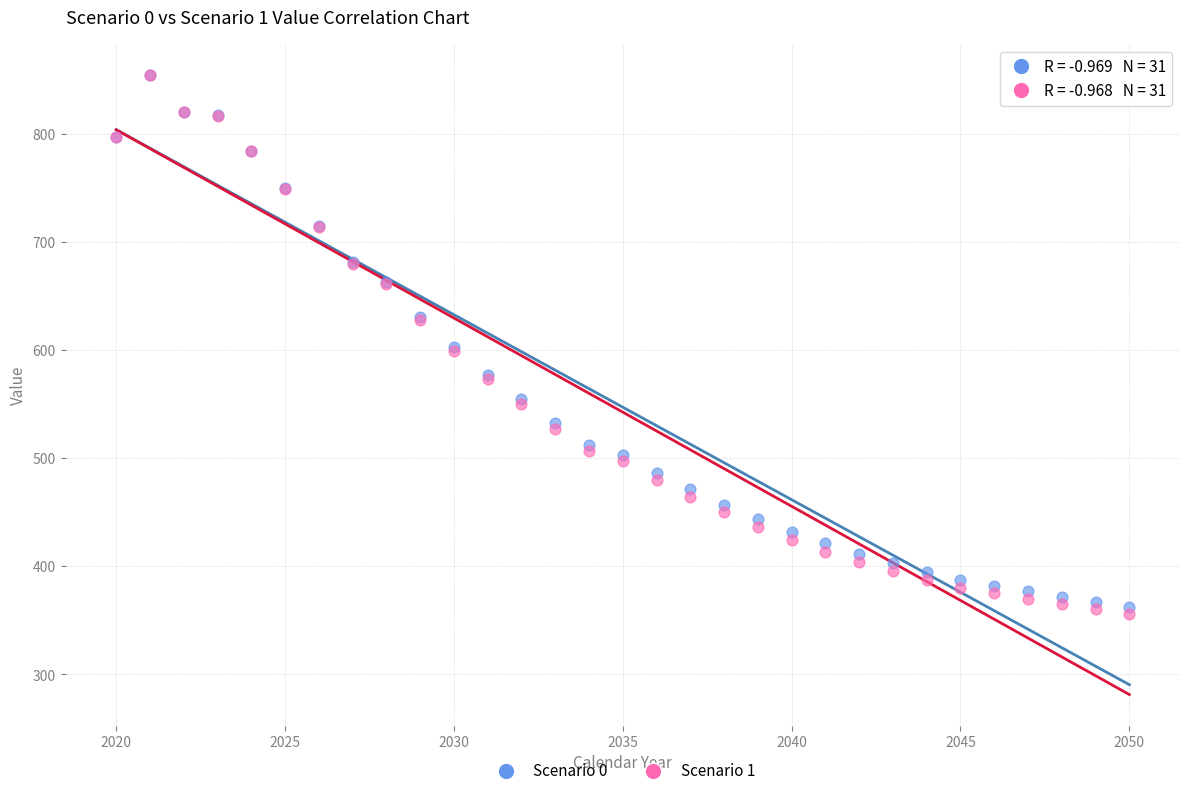

What are all the series names shown in the legend?

Scenario 0, Scenario 1